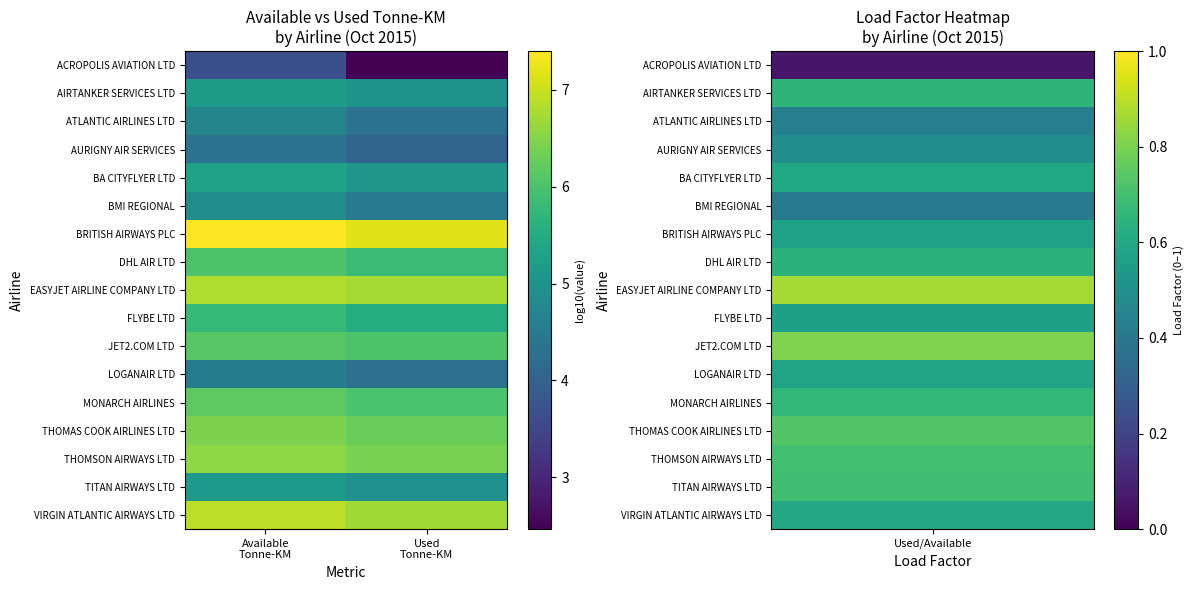

Rank the series at Available Tonne-KM from highest to lowest value.

BRITISH AIRWAYS PLC, VIRGIN ATLANTIC AIRWAYS LTD, EASYJET AIRLINE COMPANY LTD, THOMSON AIRWAYS LTD, THOMAS COOK AIRLINES LTD, MONARCH AIRLINES, JET2.COM LTD, DHL AIR LTD, FLYBE LTD, BA CITYFLYER LTD, AIRTANKER SERVICES LTD, TITAN AIRWAYS LTD, BMI REGIONAL, ATLANTIC AIRLINES LTD, LOGANAIR LTD, AURIGNY AIR SERVICES, ACROPOLIS AVIATION LTD